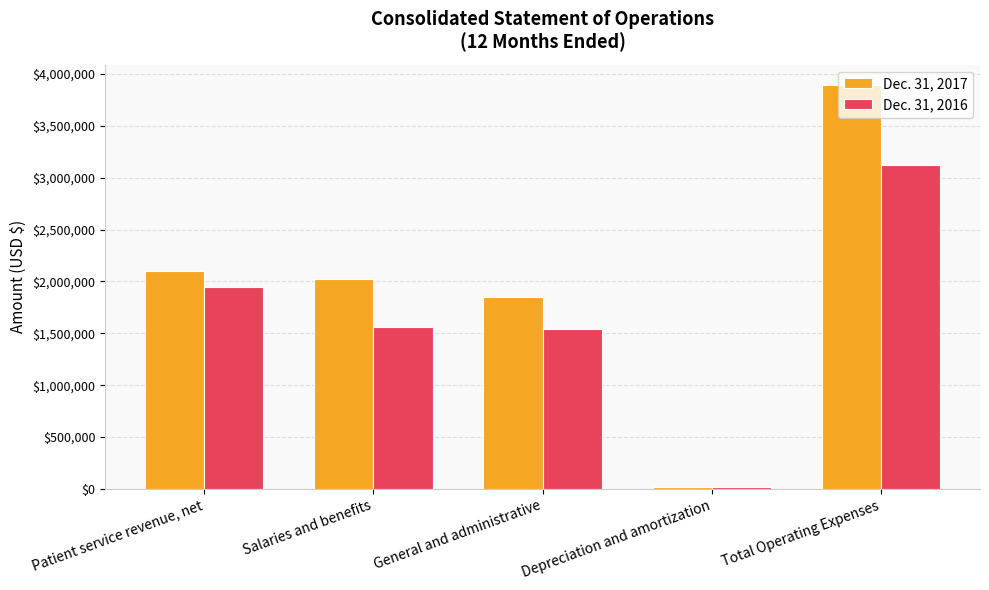

Count the number of data series in this chart.

2